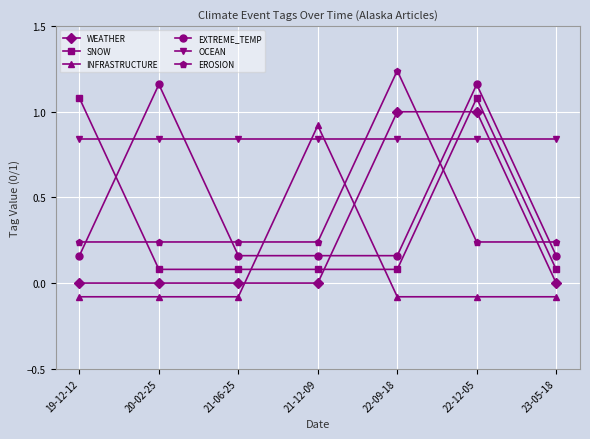

What is the sum of all INFRASTRUCTURE values?

0.4